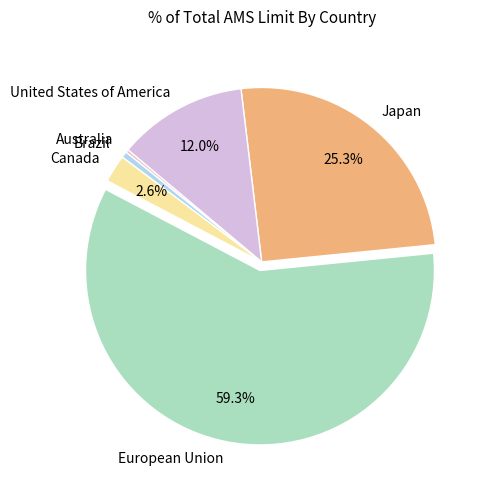

Which category accounts for the majority?

European Union